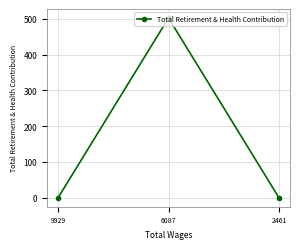

How many data points are above 0?

1